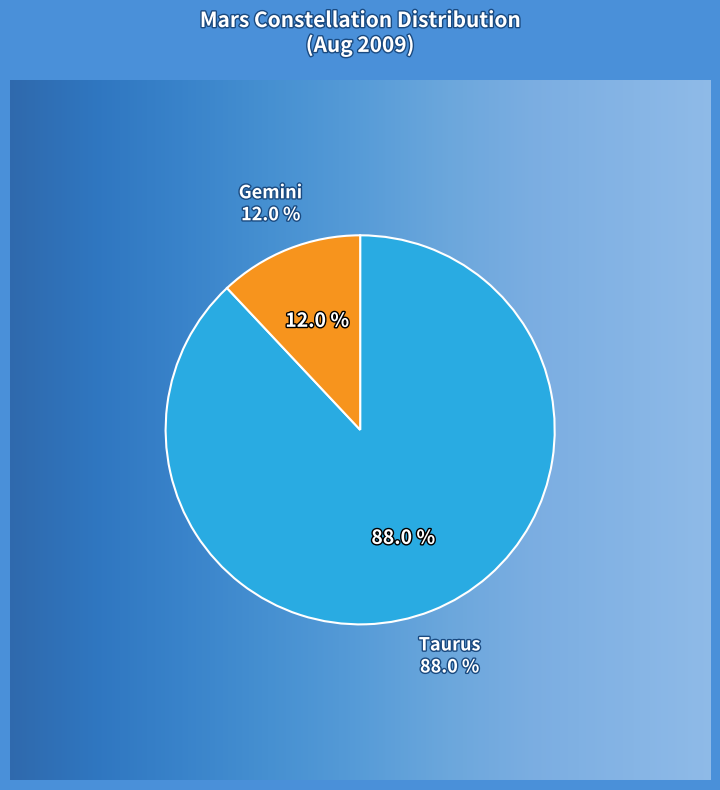

What portion of the pie excludes Gemini?

88.0%